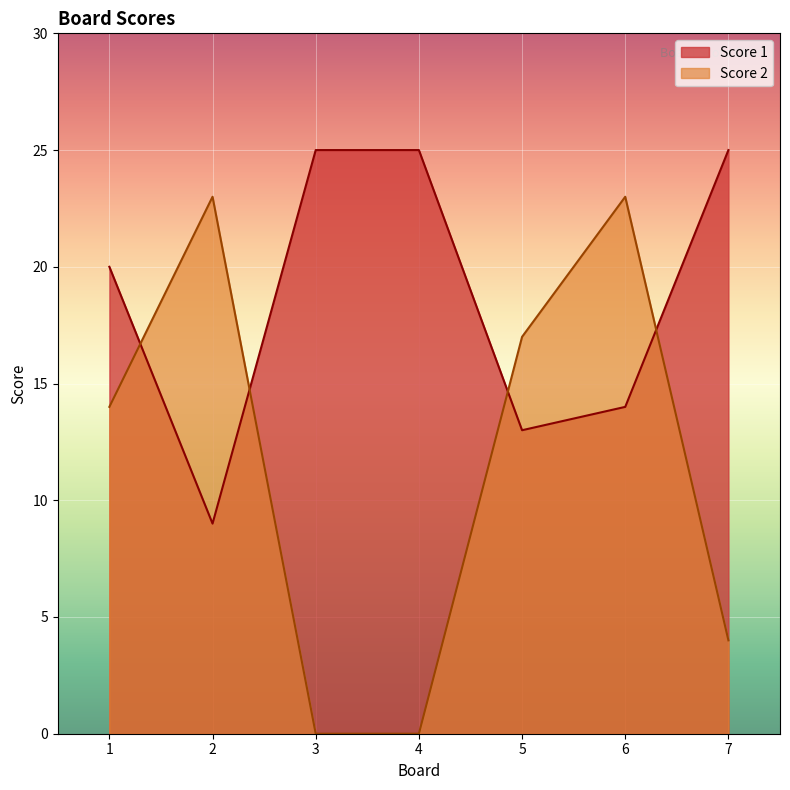

Is the value of Score 2 at 1 greater than the value of Score 1 at 6?

No